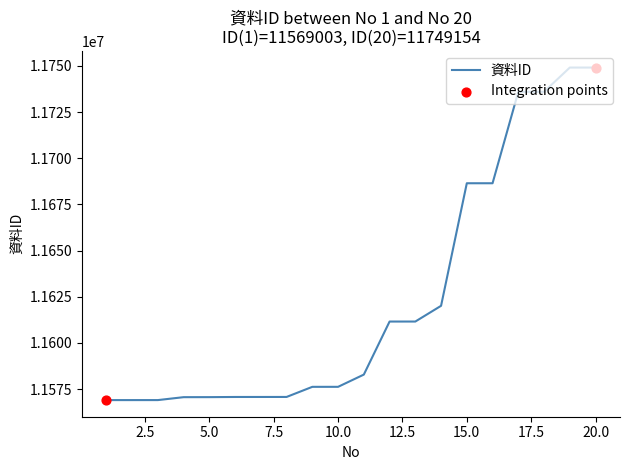

What is the minimum value shown in the chart?

11569003